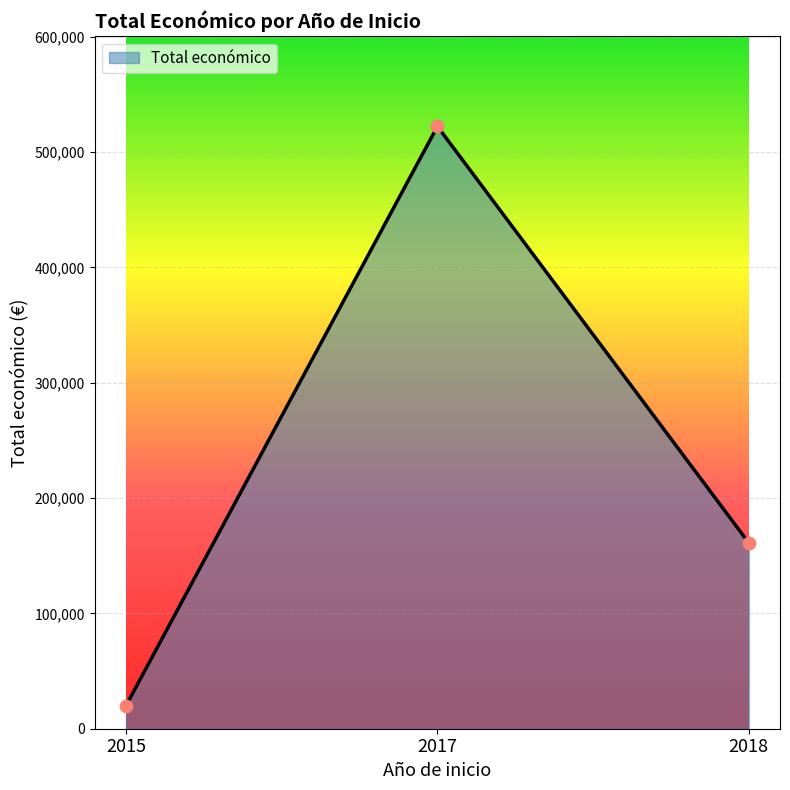

What is the change in value from 2015 to 2017?

+502233